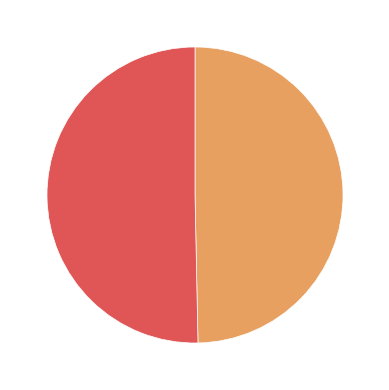

Is there a majority slice in this chart?

Yes